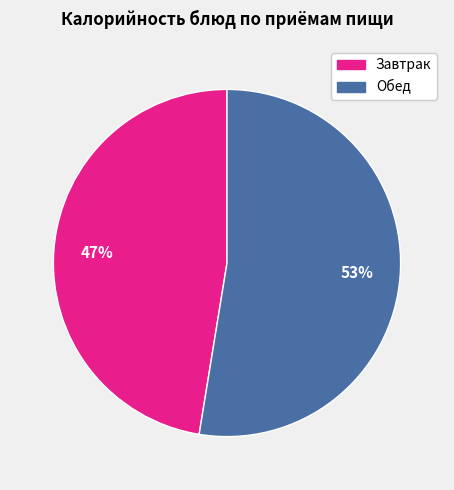

Does any single category account for the majority?

Yes